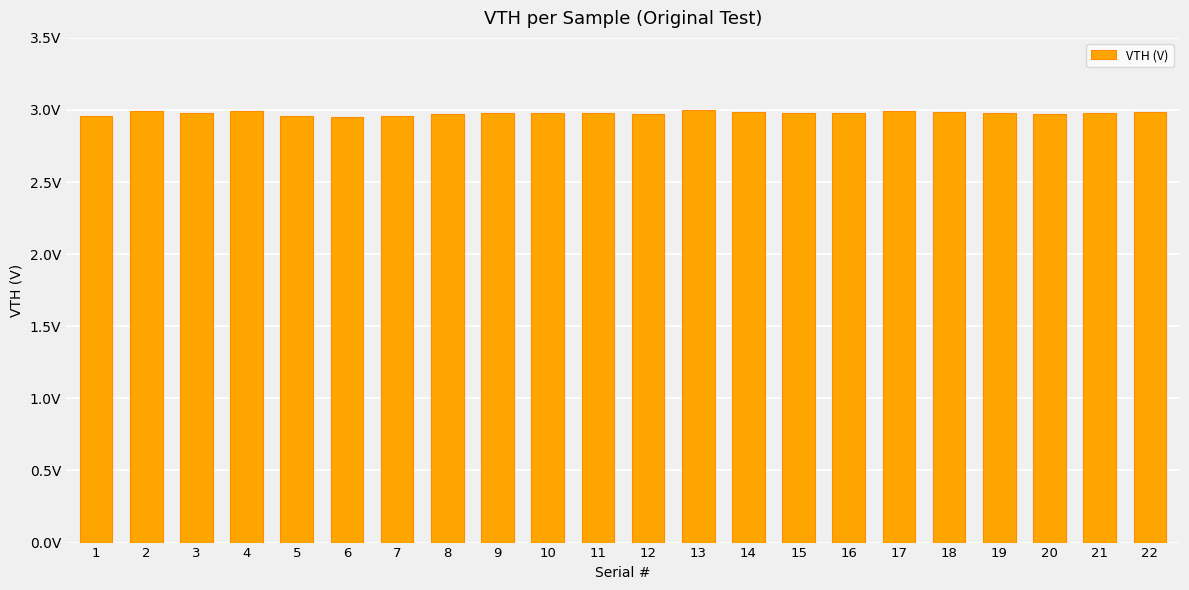

Are the bars horizontal?

No